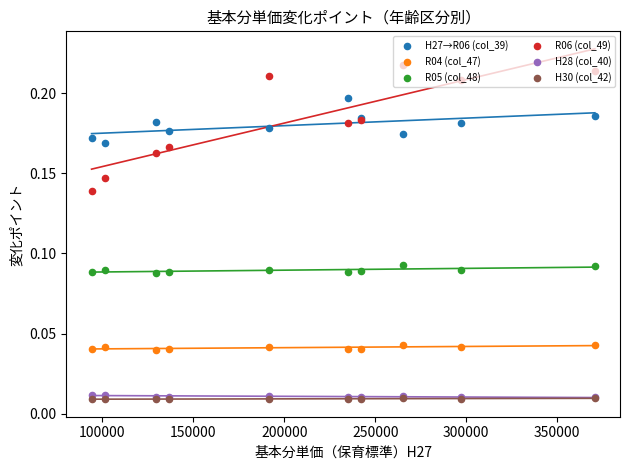

Which series has the largest total across all categories?

R06 (col_49)